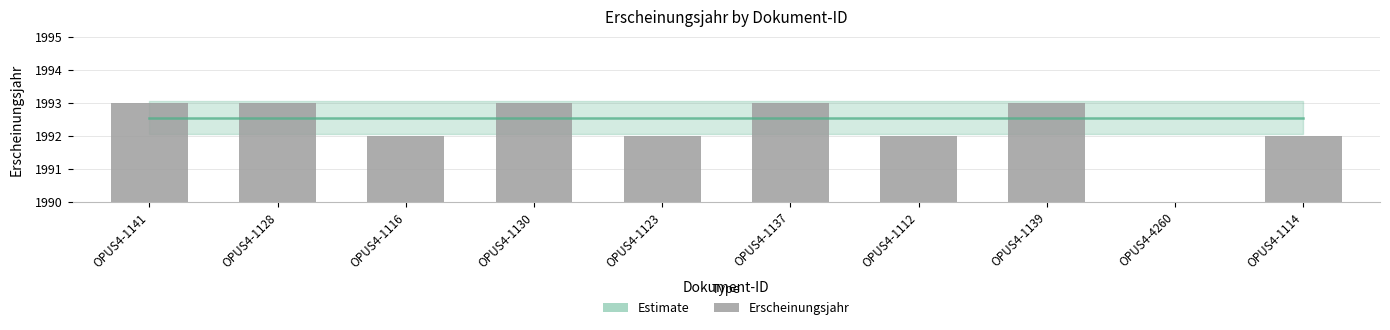

How many values are between 1992 and 1993?

9